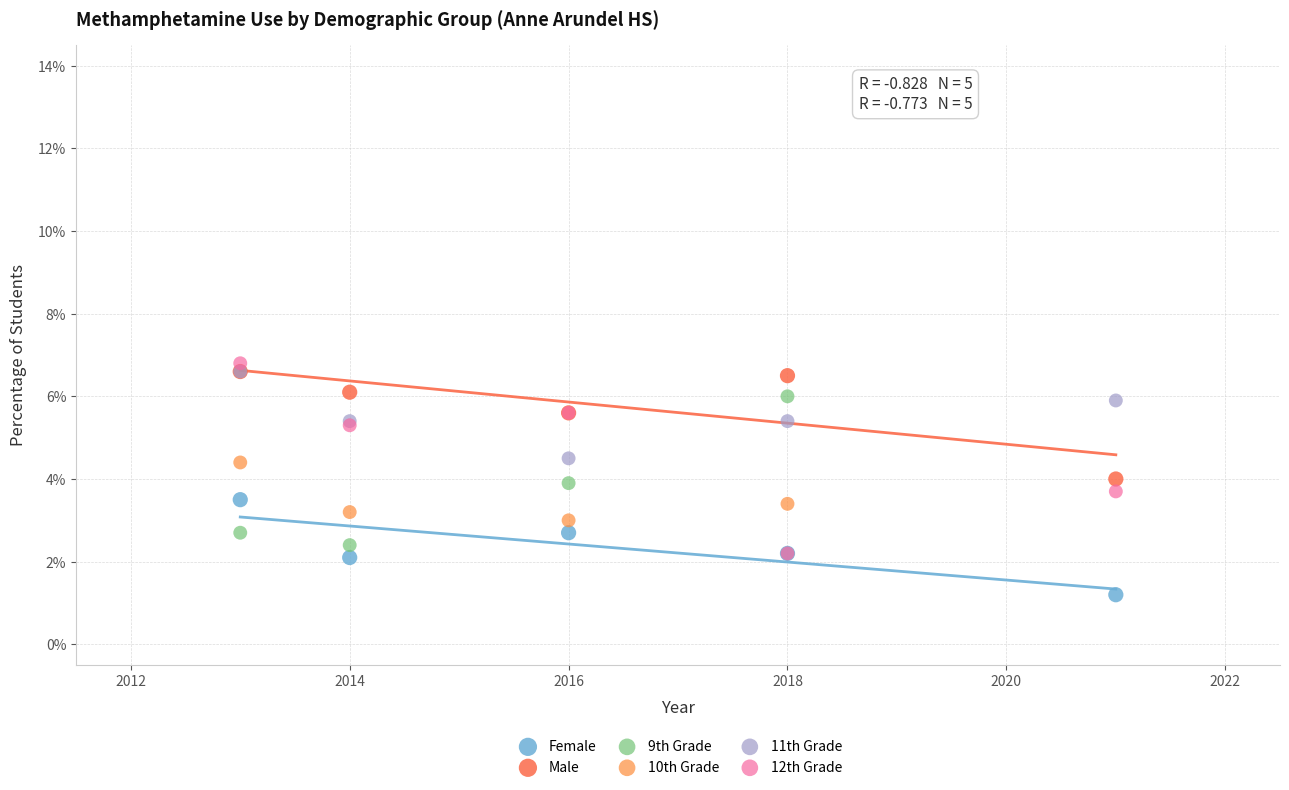

Which series reaches the minimum Y coordinate?

Female